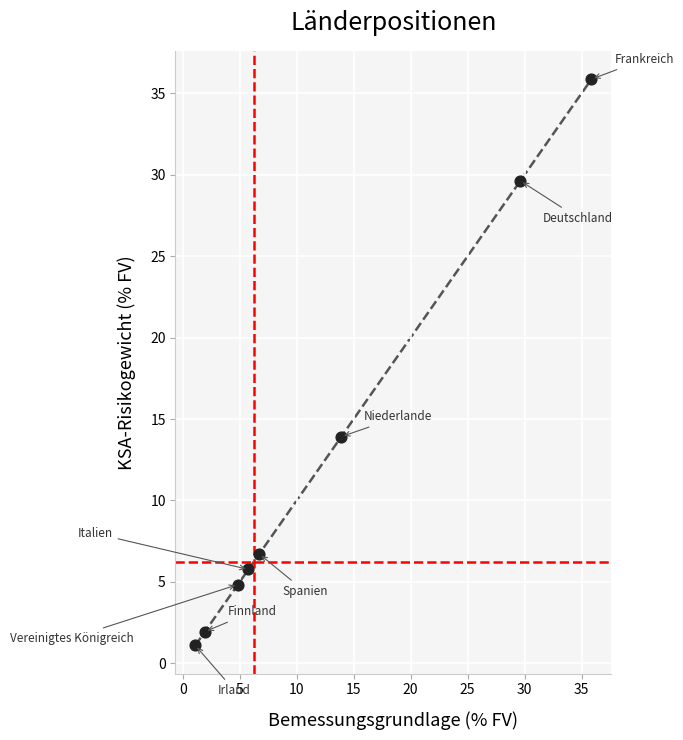

What is the average Y value?

12.5